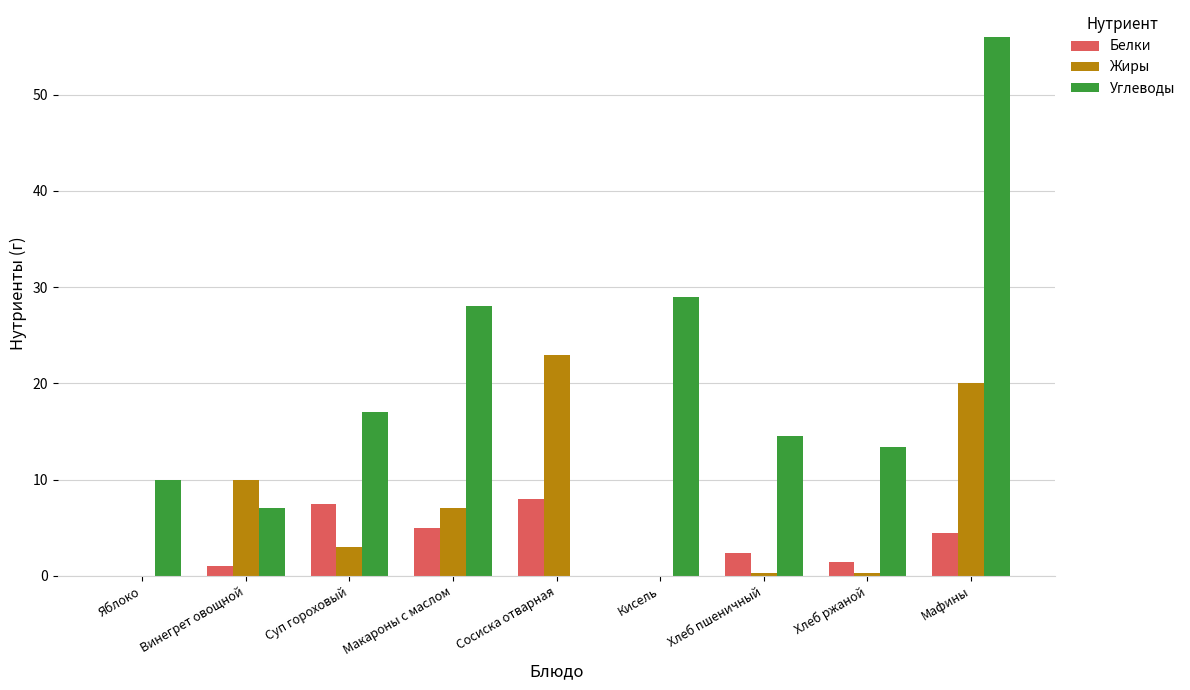

Which series has the largest total across all categories?

Углеводы